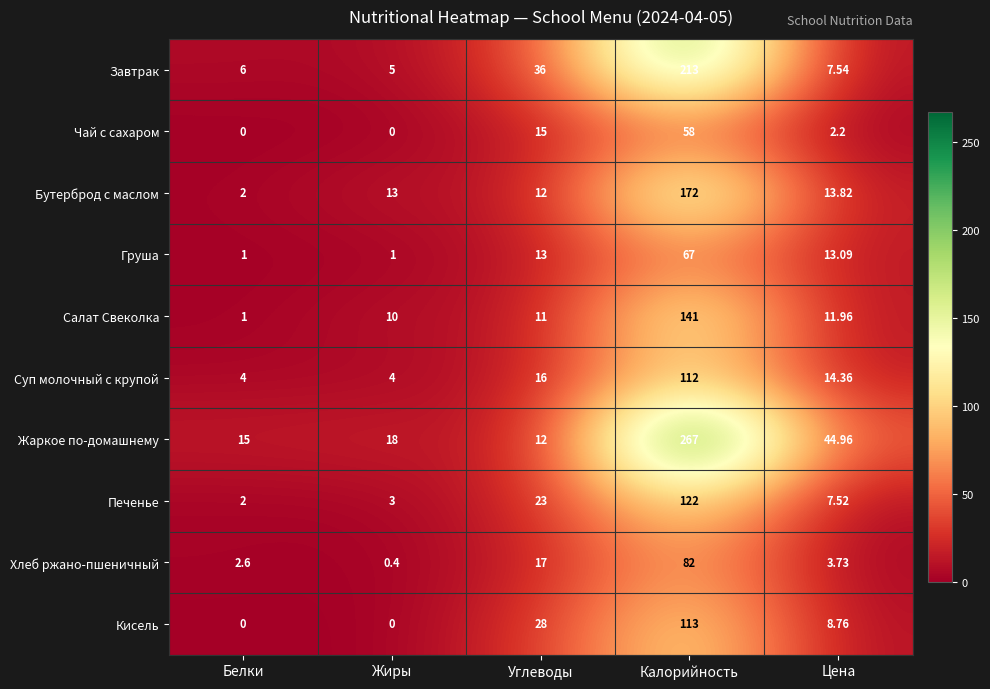

Rank the series by their maximum value, from lowest to highest.

Чай с сахаром, Груша, Хлеб ржано-пшеничный, Суп молочный с крупой, Кисель, Печенье, Салат Свеколка, Бутерброд с маслом, Завтрак, Жаркое по-домашнему